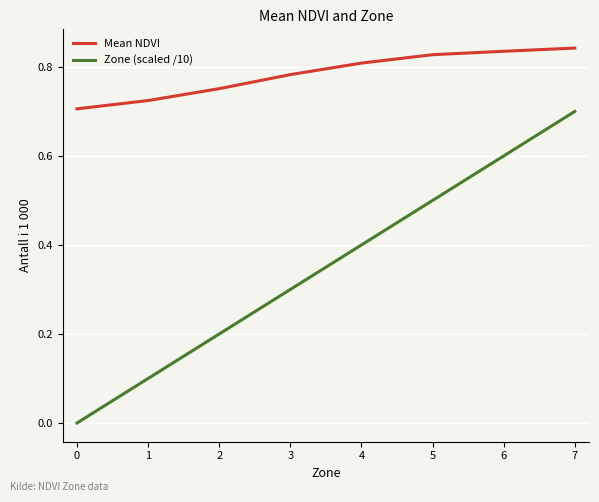

Rank the series by their average value, from highest to lowest.

Mean NDVI, Zone (scaled /10)